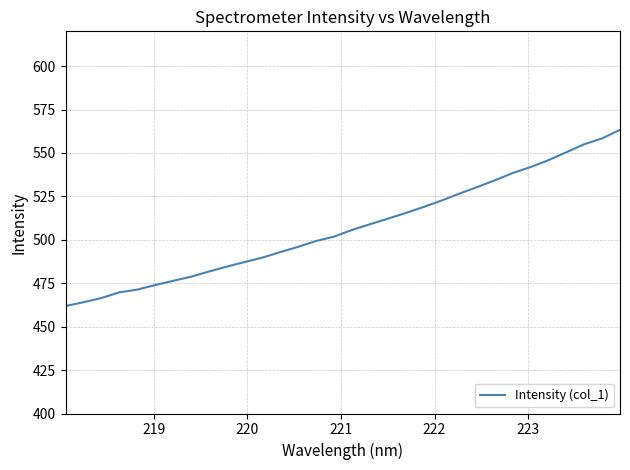

What is the greatest value displayed?

563.3